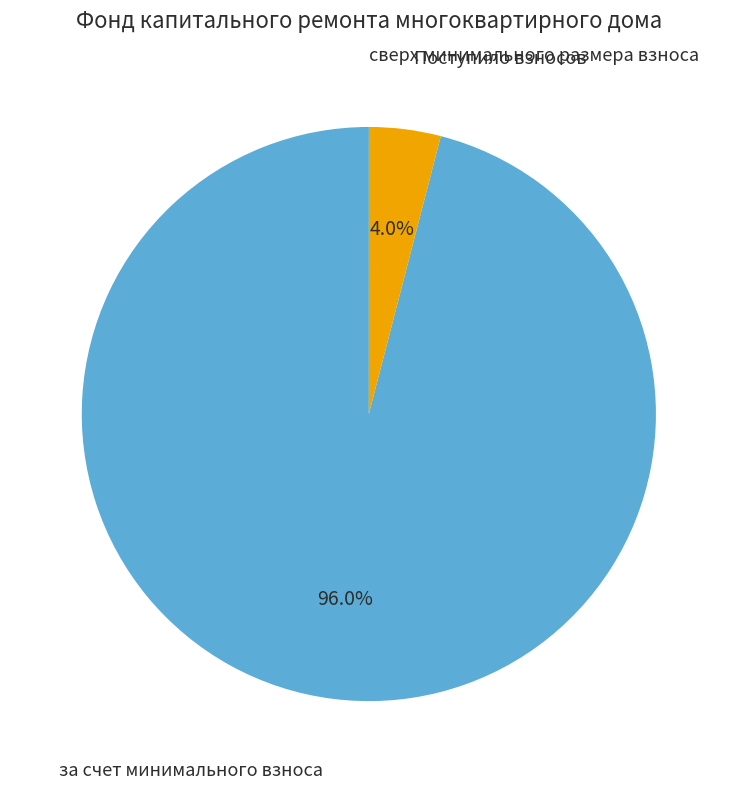

What is the largest slice in the pie chart?

за счет минимального взноса